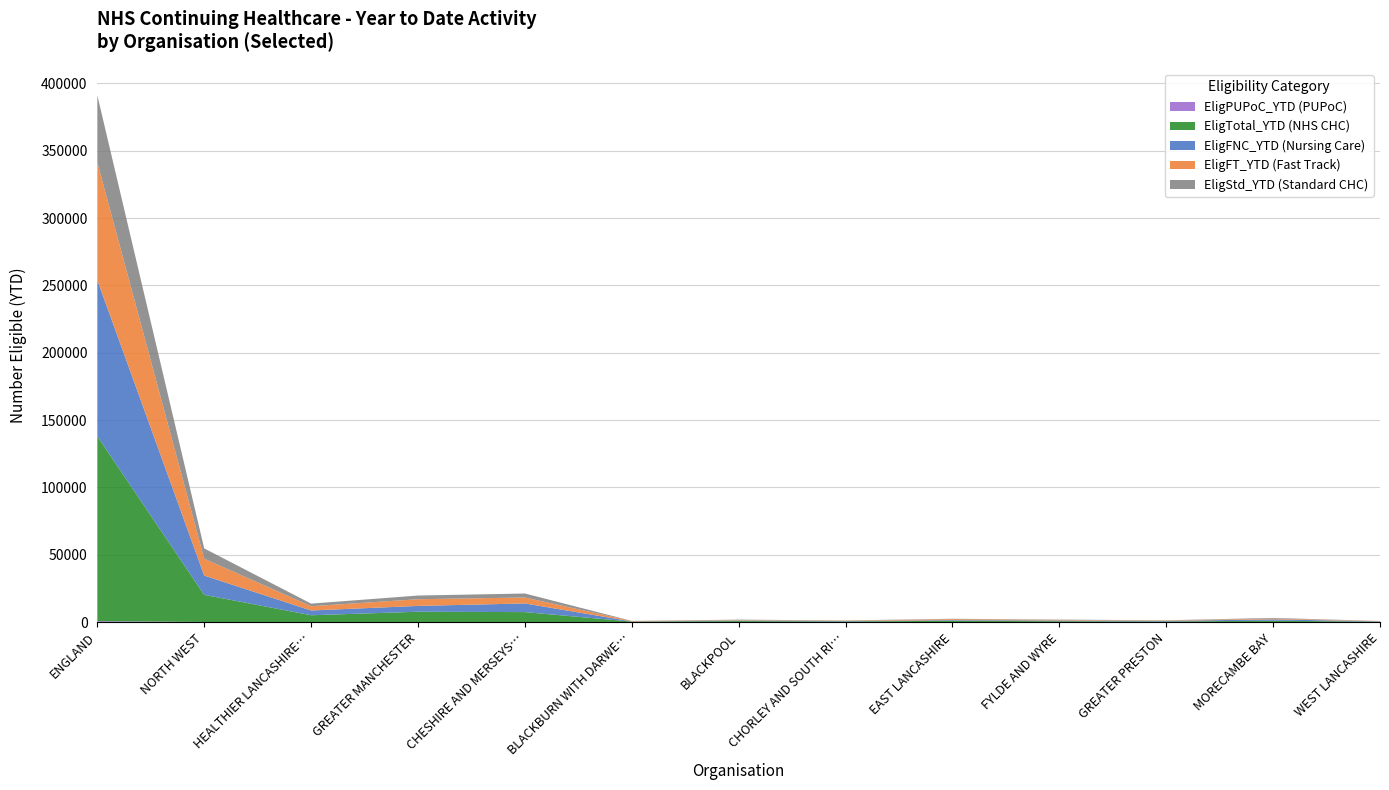

Reading right to left, what are all the values shown in this chart?

EligPUPoC_YTD (PUPoC): WEST LANCASHIRE=0	MORECAMBE BAY=1	GREATER PRESTON=1	FYLDE AND WYRE=1	EAST LANCASHIRE=1	CHORLEY AND SOUTH RIBBLE=5	BLACKPOOL=3	BLACKBURN WITH DARWEN=2	CHESHIRE AND MERSEYSIDE=61	GREATER MANCHESTER=26	HEALTHIER LANCASHIRE AND SOUTH CUMBRIA=14	NORTH WEST=101	ENGLAND=713
EligTotal_YTD (NHS CHC): WEST LANCASHIRE=307	MORECAMBE BAY=1038	GREATER PRESTON=466	FYLDE AND WYRE=668	EAST LANCASHIRE=1007	CHORLEY AND SOUTH RIBBLE=462	BLACKPOOL=765	BLACKBURN WITH DARWEN=378	CHESHIRE AND MERSEYSIDE=7378	GREATER MANCHESTER=7692	HEALTHIER LANCASHIRE AND SOUTH CUMBRIA=5091	NORTH WEST=20161	ENGLAND=137289
EligFNC_YTD (Nursing Care): WEST LANCASHIRE=248	MORECAMBE BAY=1036	GREATER PRESTON=446	FYLDE AND WYRE=540	EAST LANCASHIRE=480	CHORLEY AND SOUTH RIBBLE=329	BLACKPOOL=307	BLACKBURN WITH DARWEN=158	CHESHIRE AND MERSEYSIDE=6436	GREATER MANCHESTER=4322	HEALTHIER LANCASHIRE AND SOUTH CUMBRIA=3544	NORTH WEST=14302	ENGLAND=115882
EligFT_YTD (Fast Track): WEST LANCASHIRE=226	MORECAMBE BAY=545	GREATER PRESTON=325	FYLDE AND WYRE=436	EAST LANCASHIRE=720	CHORLEY AND SOUTH RIBBLE=289	BLACKPOOL=336	BLACKBURN WITH DARWEN=287	CHESHIRE AND MERSEYSIDE=4409	GREATER MANCHESTER=4965	HEALTHIER LANCASHIRE AND SOUTH CUMBRIA=3164	NORTH WEST=12538	ENGLAND=87499
EligStd_YTD (Standard CHC): WEST LANCASHIRE=81	MORECAMBE BAY=493	GREATER PRESTON=141	FYLDE AND WYRE=232	EAST LANCASHIRE=287	CHORLEY AND SOUTH RIBBLE=173	BLACKPOOL=429	BLACKBURN WITH DARWEN=91	CHESHIRE AND MERSEYSIDE=2969	GREATER MANCHESTER=2727	HEALTHIER LANCASHIRE AND SOUTH CUMBRIA=1927	NORTH WEST=7623	ENGLAND=49790